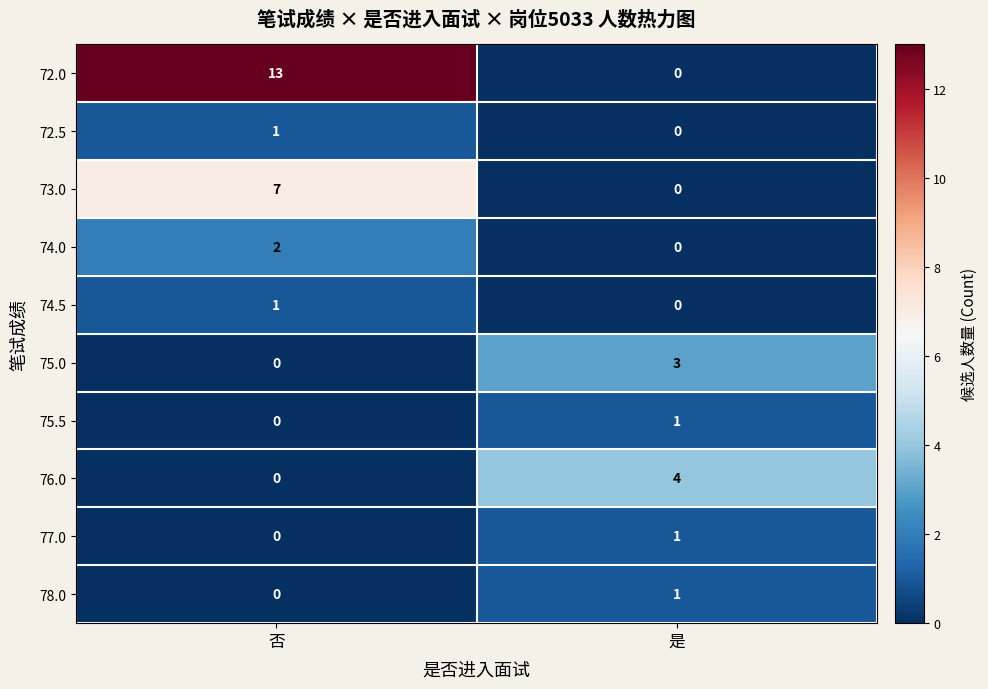

The value of 77.0 at 是 is 2. True or false?

False